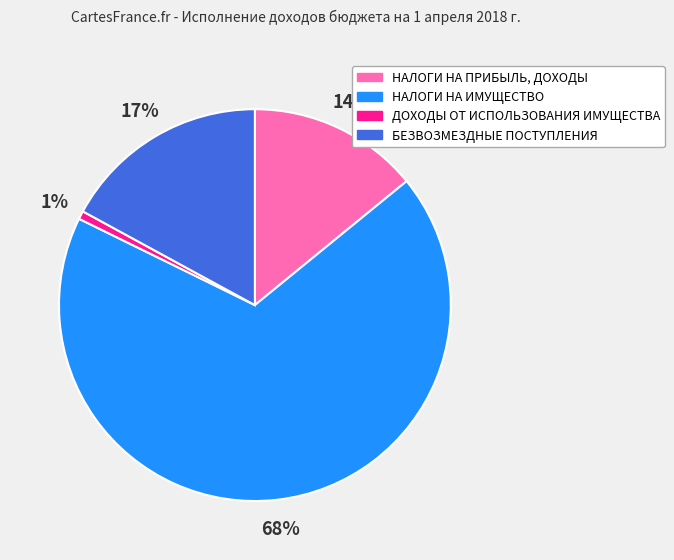

Is the sum of НАЛОГИ НА ПРИБЫЛЬ, ДОХОДЫ and ДОХОДЫ ОТ ИСПОЛЬЗОВАНИЯ ИМУЩЕСТВА greater than half?

No